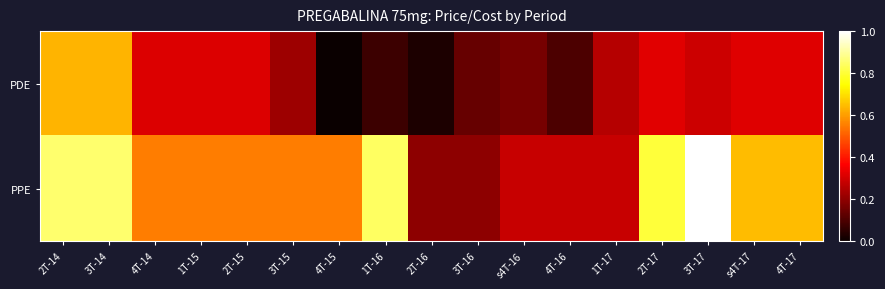

At which category does the chart reach its peak across all series?

3T-17